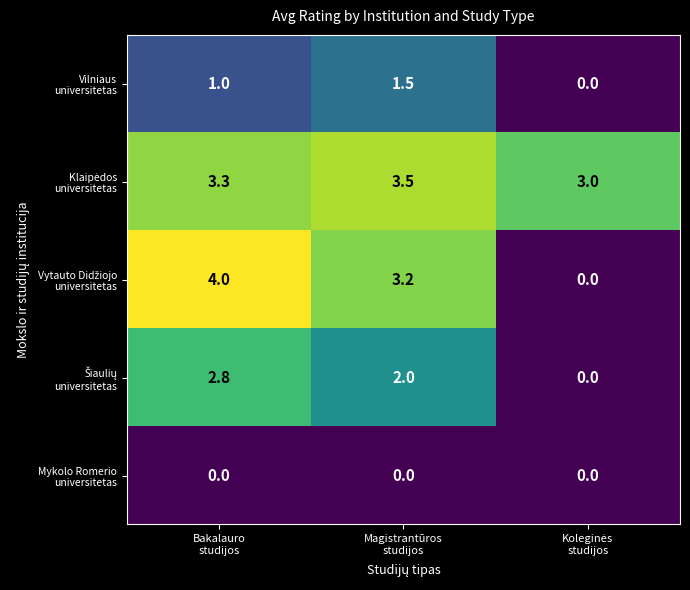

At how many categories does at least one series exceed 1?

3